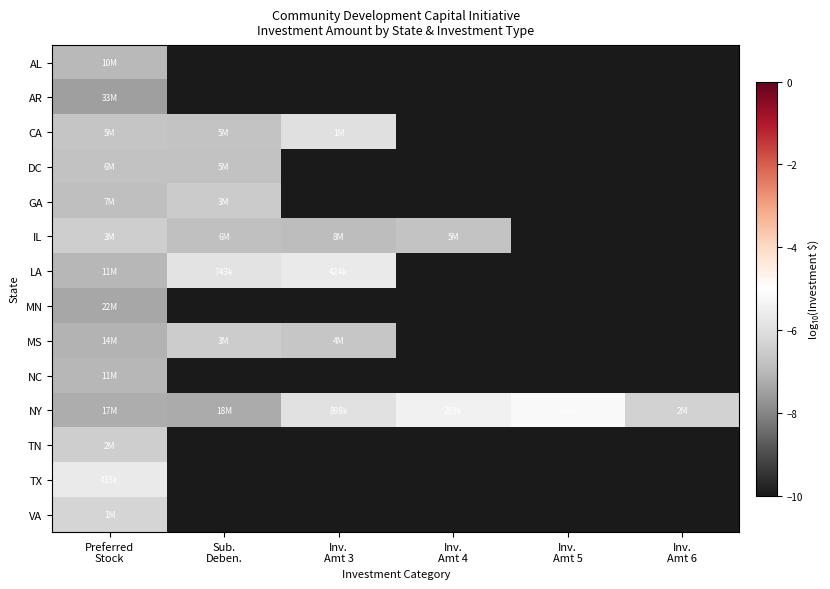

Reading left to right, list all the values displayed in this chart.

AL: Preferred
Stock=-7.0	Sub.
Deben.=-10.0	Inv.
Amt 3=-10.0	Inv.
Amt 4=-10.0	Inv.
Amt 5=-10.0	Inv.
Amt 6=-10.0
AR: Preferred
Stock=-7.5	Sub.
Deben.=-10.0	Inv.
Amt 3=-10.0	Inv.
Amt 4=-10.0	Inv.
Amt 5=-10.0	Inv.
Amt 6=-10.0
CA: Preferred
Stock=-6.7	Sub.
Deben.=-6.7	Inv.
Amt 3=-6.0	Inv.
Amt 4=-10.0	Inv.
Amt 5=-10.0	Inv.
Amt 6=-10.0
DC: Preferred
Stock=-6.8	Sub.
Deben.=-6.8	Inv.
Amt 3=-10.0	Inv.
Amt 4=-10.0	Inv.
Amt 5=-10.0	Inv.
Amt 6=-10.0
GA: Preferred
Stock=-6.9	Sub.
Deben.=-6.5	Inv.
Amt 3=-10.0	Inv.
Amt 4=-10.0	Inv.
Amt 5=-10.0	Inv.
Amt 6=-10.0
IL: Preferred
Stock=-6.5	Sub.
Deben.=-6.8	Inv.
Amt 3=-6.9	Inv.
Amt 4=-6.7	Inv.
Amt 5=-10.0	Inv.
Amt 6=-10.0
LA: Preferred
Stock=-7.1	Sub.
Deben.=-5.9	Inv.
Amt 3=-5.6	Inv.
Amt 4=-10.0	Inv.
Amt 5=-10.0	Inv.
Amt 6=-10.0
MN: Preferred
Stock=-7.3	Sub.
Deben.=-10.0	Inv.
Amt 3=-10.0	Inv.
Amt 4=-10.0	Inv.
Amt 5=-10.0	Inv.
Amt 6=-10.0
MS: Preferred
Stock=-7.1	Sub.
Deben.=-6.5	Inv.
Amt 3=-6.7	Inv.
Amt 4=-10.0	Inv.
Amt 5=-10.0	Inv.
Amt 6=-10.0
NC: Preferred
Stock=-7.1	Sub.
Deben.=-10.0	Inv.
Amt 3=-10.0	Inv.
Amt 4=-10.0	Inv.
Amt 5=-10.0	Inv.
Amt 6=-10.0
NY: Preferred
Stock=-7.2	Sub.
Deben.=-7.3	Inv.
Amt 3=-6.0	Inv.
Amt 4=-5.5	Inv.
Amt 5=-5.2	Inv.
Amt 6=-6.3
TN: Preferred
Stock=-6.4	Sub.
Deben.=-10.0	Inv.
Amt 3=-10.0	Inv.
Amt 4=-10.0	Inv.
Amt 5=-10.0	Inv.
Amt 6=-10.0
TX: Preferred
Stock=-5.6	Sub.
Deben.=-10.0	Inv.
Amt 3=-10.0	Inv.
Amt 4=-10.0	Inv.
Amt 5=-10.0	Inv.
Amt 6=-10.0
VA: Preferred
Stock=-6.3	Sub.
Deben.=-10.0	Inv.
Amt 3=-10.0	Inv.
Amt 4=-10.0	Inv.
Amt 5=-10.0	Inv.
Amt 6=-10.0